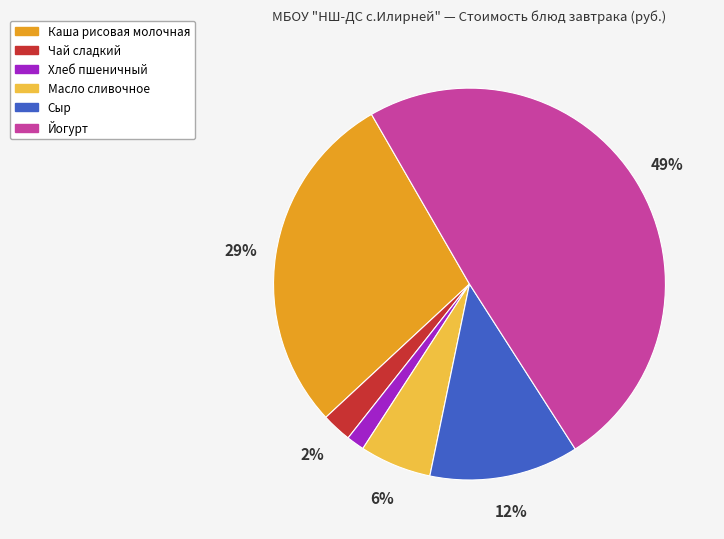

Is Хлеб пшеничный the majority of the pie?

No